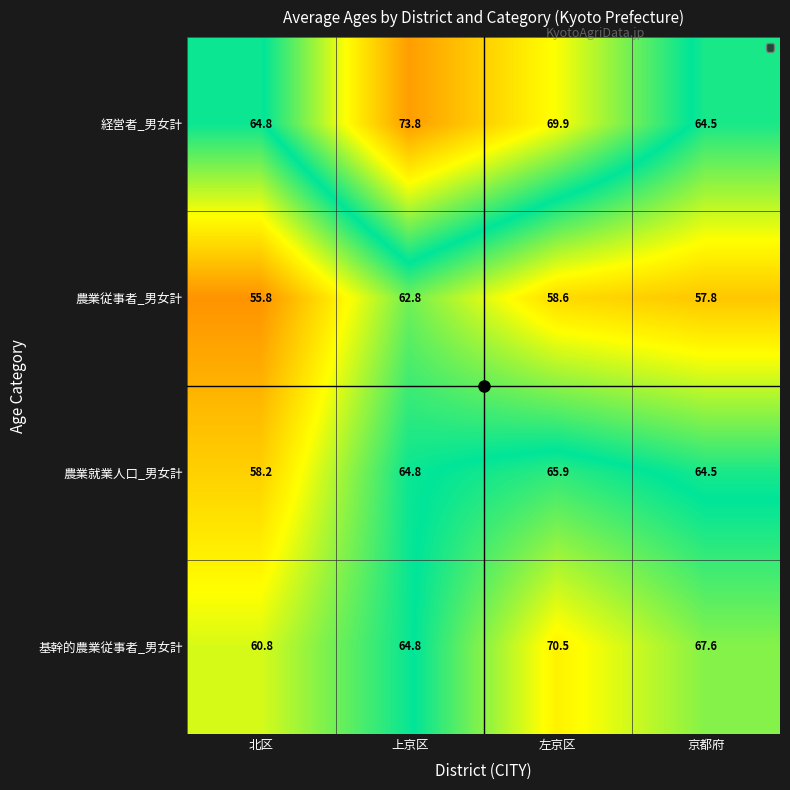

What is the maximum value for 農業従事者_男女計?

62.8